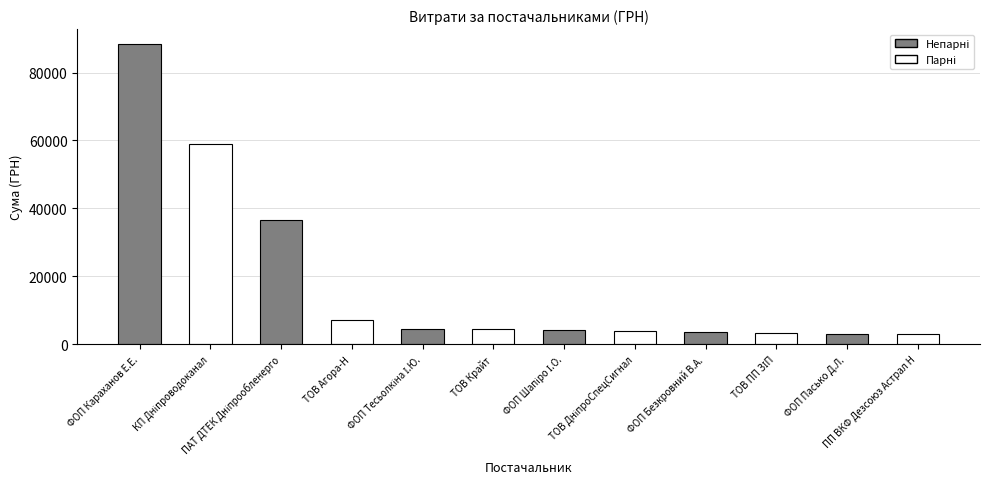

What is the smallest value displayed?

2992.5